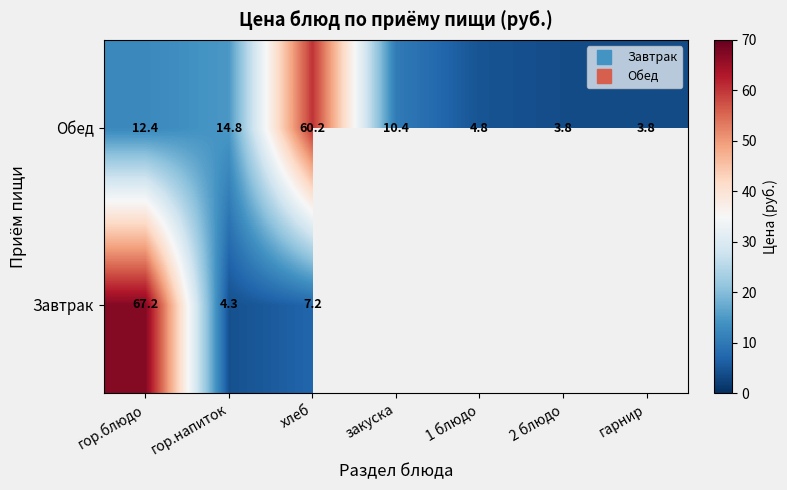

Is the value of Обед at закуска greater than the value of Завтрак at гор.блюдо?

No